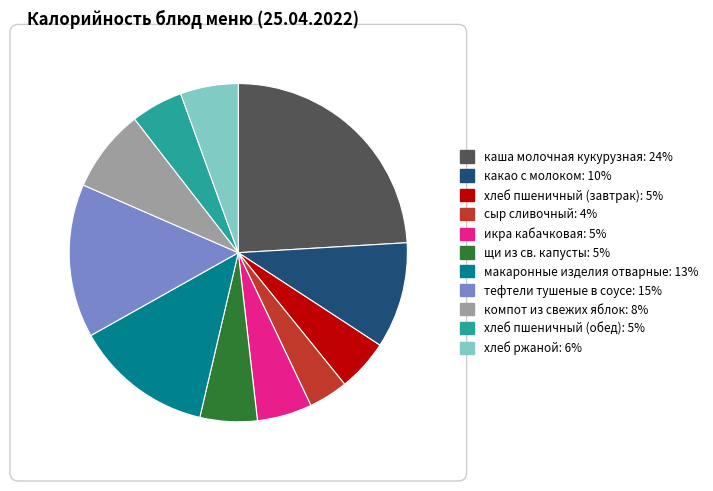

Between сыр сливочный and каша молочная кукурузная, which is larger?

каша молочная кукурузная